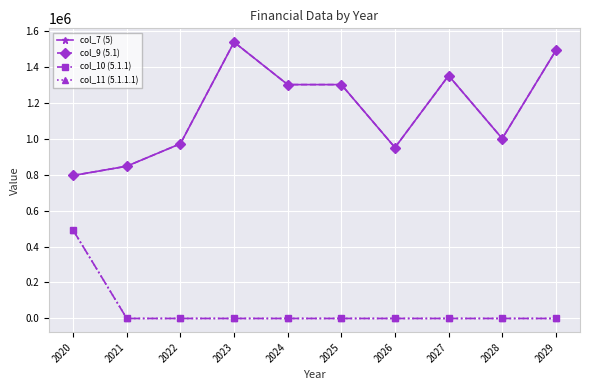

Is this an area chart (filled region under the line)?

No